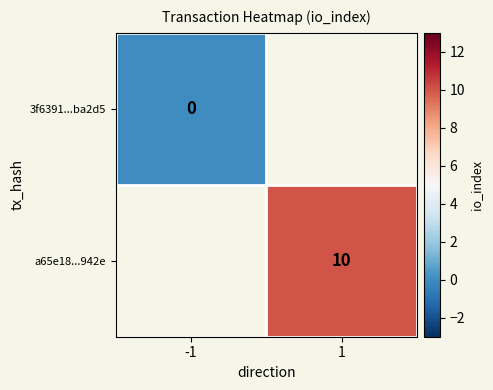

Is it true that a65e18...942e equals 7 at 1?

False